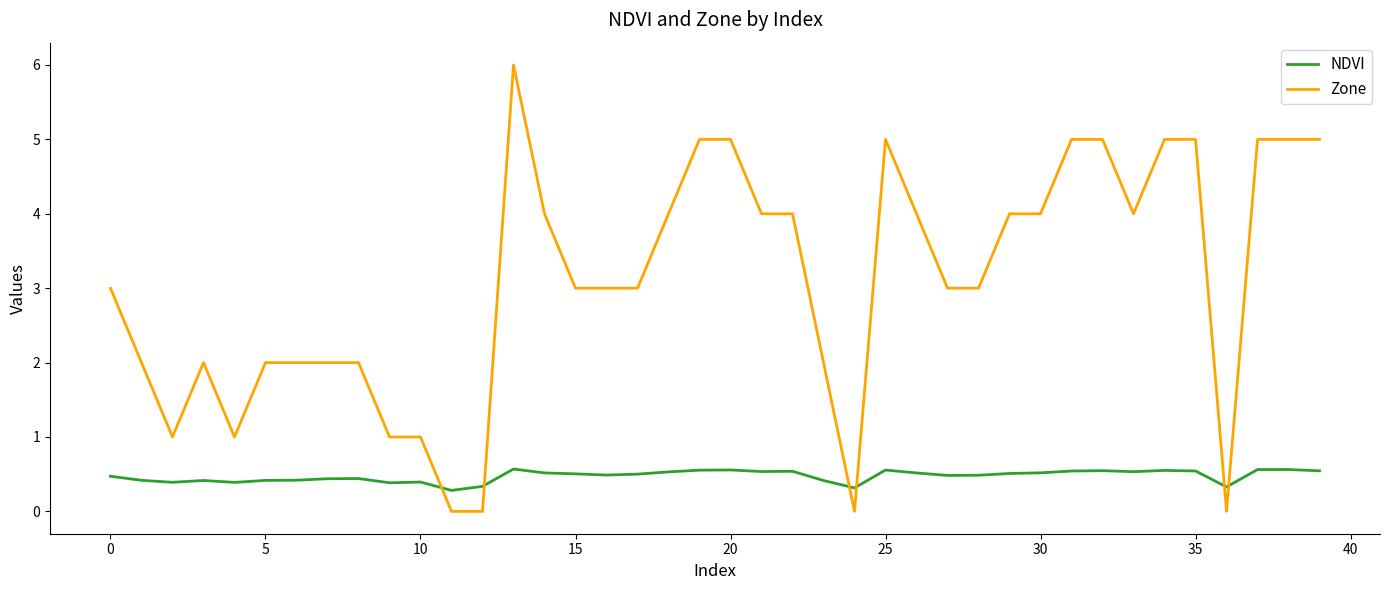

Which series has the largest total across all categories?

Zone